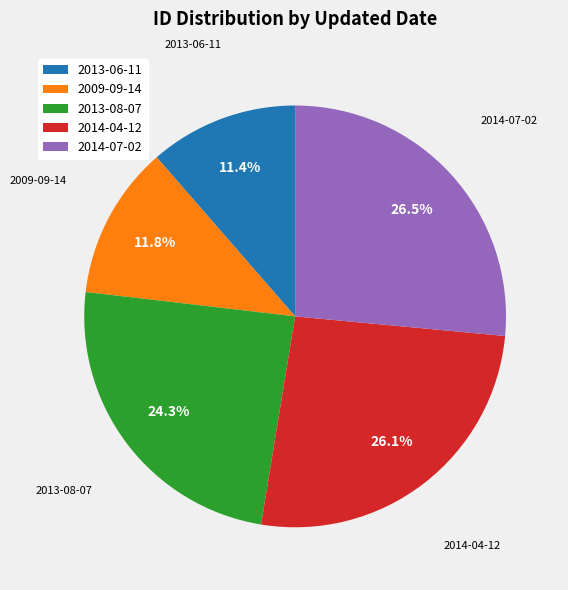

Is there any slice that represents more than half of the pie?

No